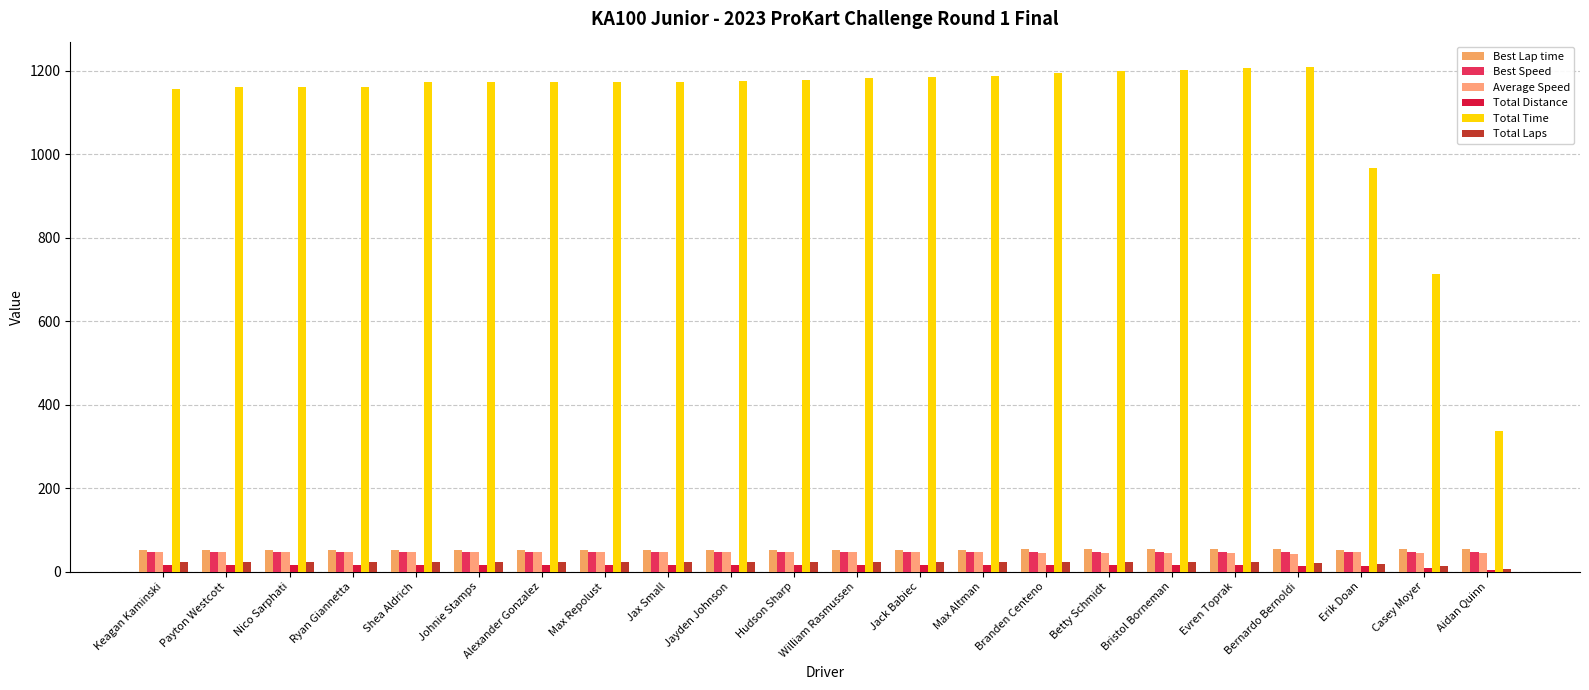

What is the label of the 6th bar from the left?

Johnie Stamps